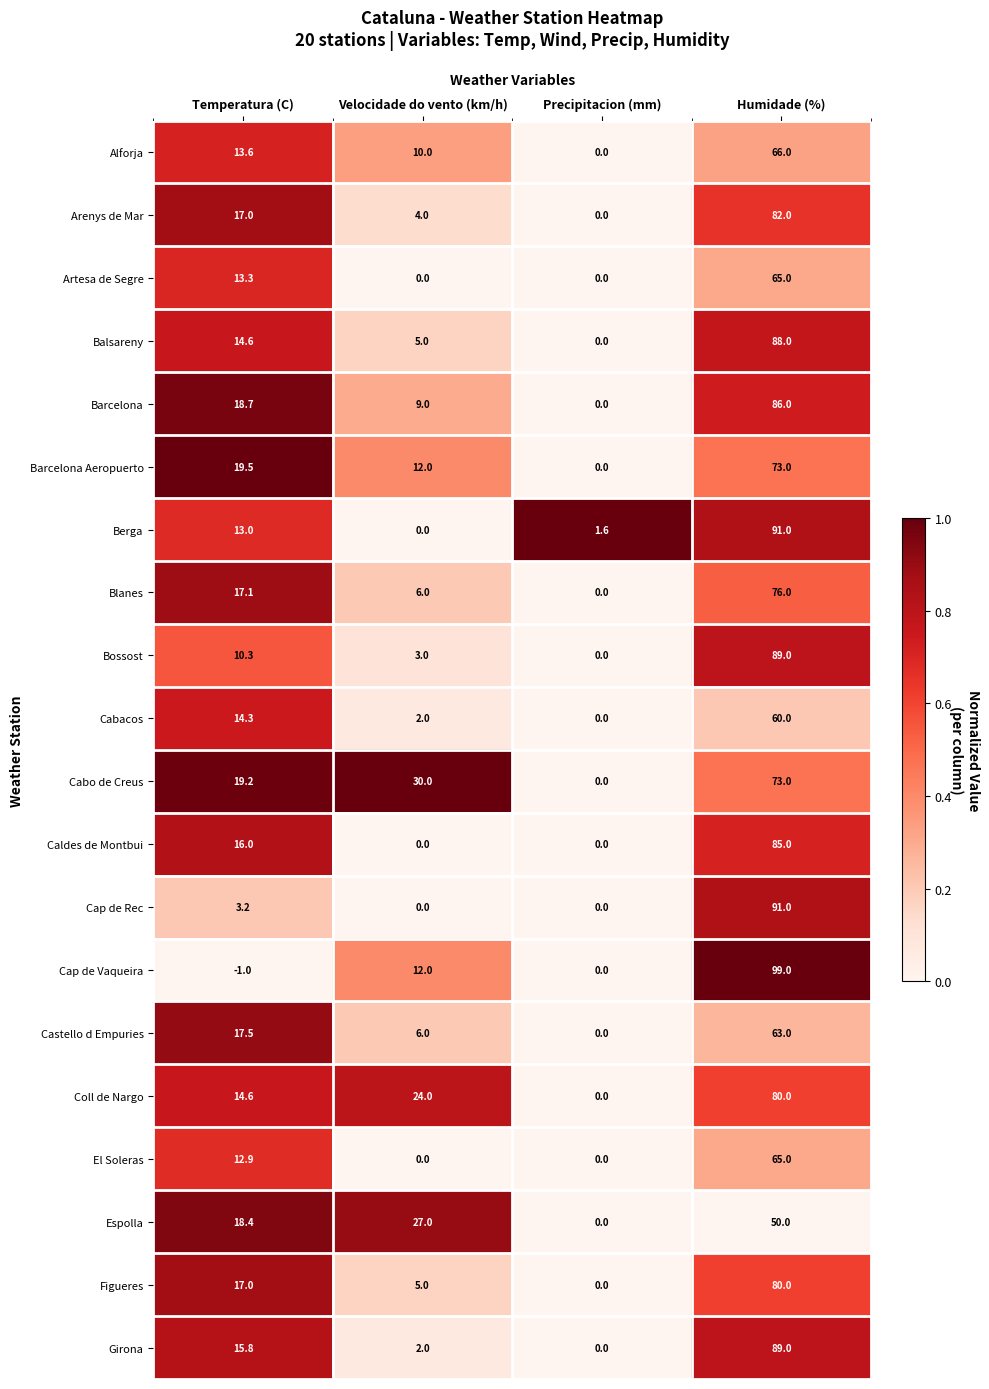

What is the difference between the second highest and second lowest values in the Girona series?

13.8